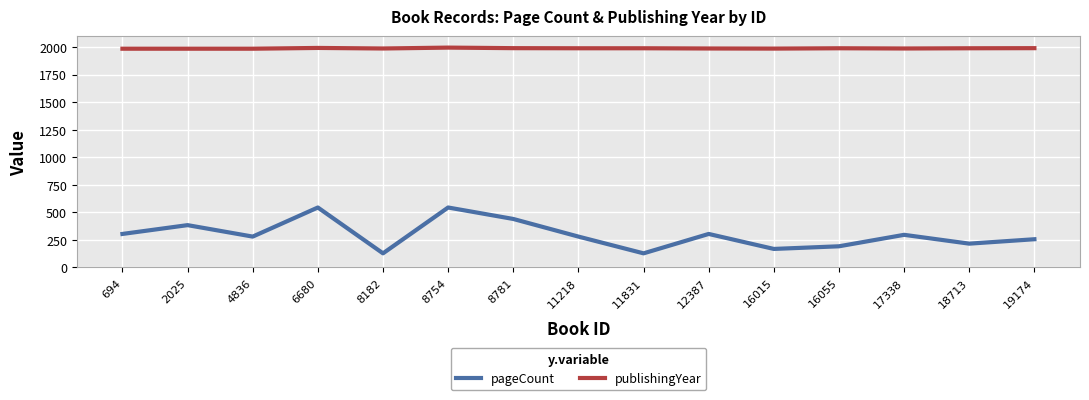

Which series has the largest total across all categories?

publishingYear